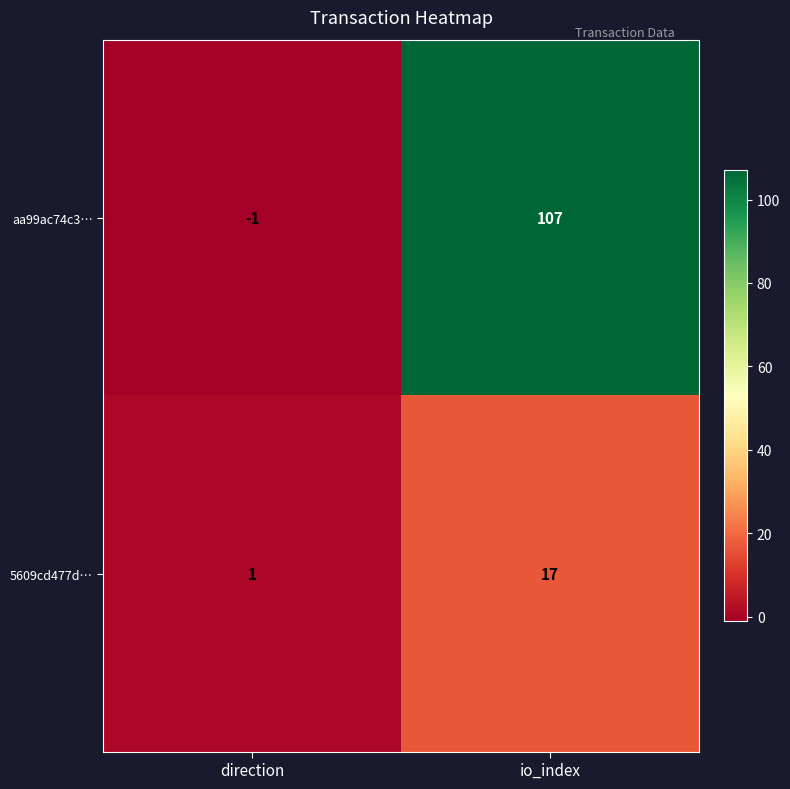

Which series has the largest total across all categories?

aa99ac74c3…